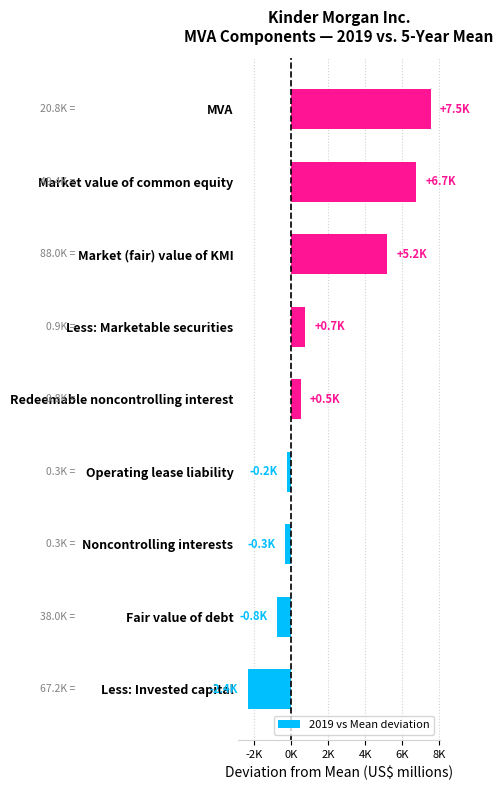

Rank the categories by value from highest to lowest.

MVA, Market value of common equity, Market (fair) value of KMI, Less: Marketable securities, Redeemable noncontrolling interest, Operating lease liability, Noncontrolling interests, Fair value of debt, Less: Invested capital